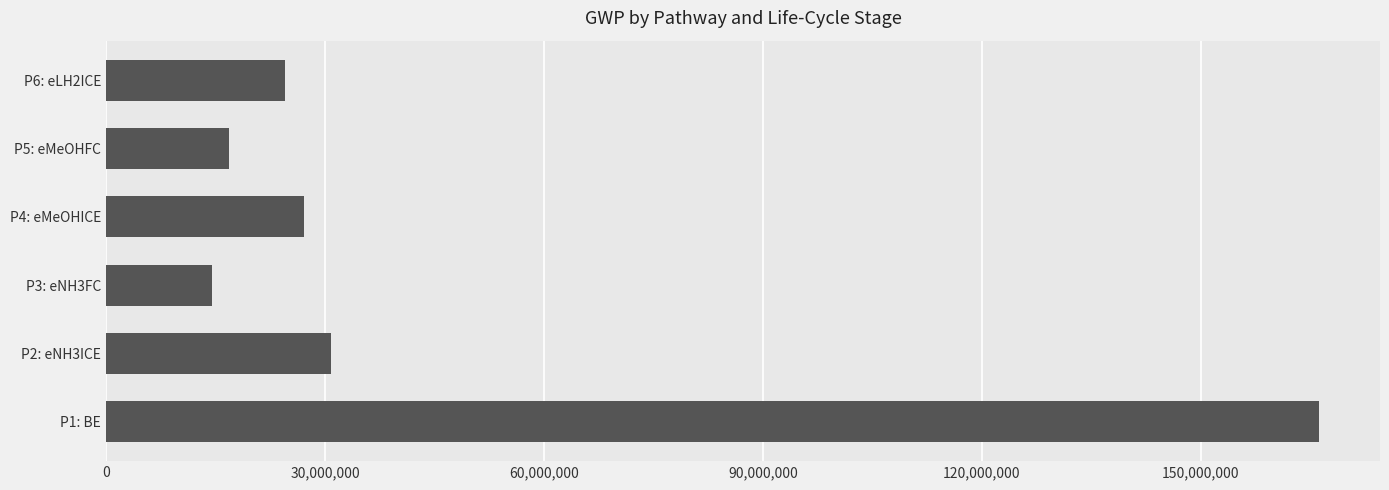

What is the ratio of the value at P3: eNH3FC to the value at P2: eNH3ICE?

0.5